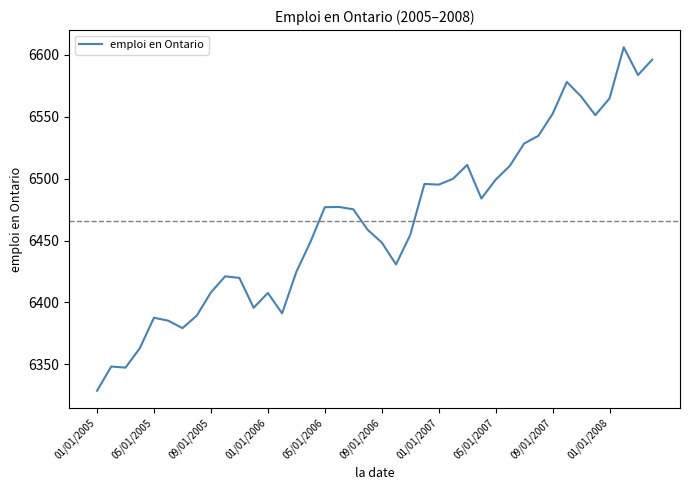

What is the smallest value displayed?

6328.7